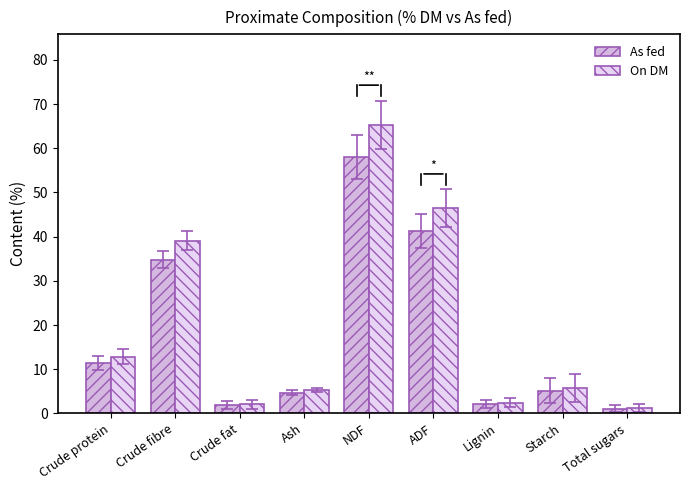

How many categories are shown in the chart?

9